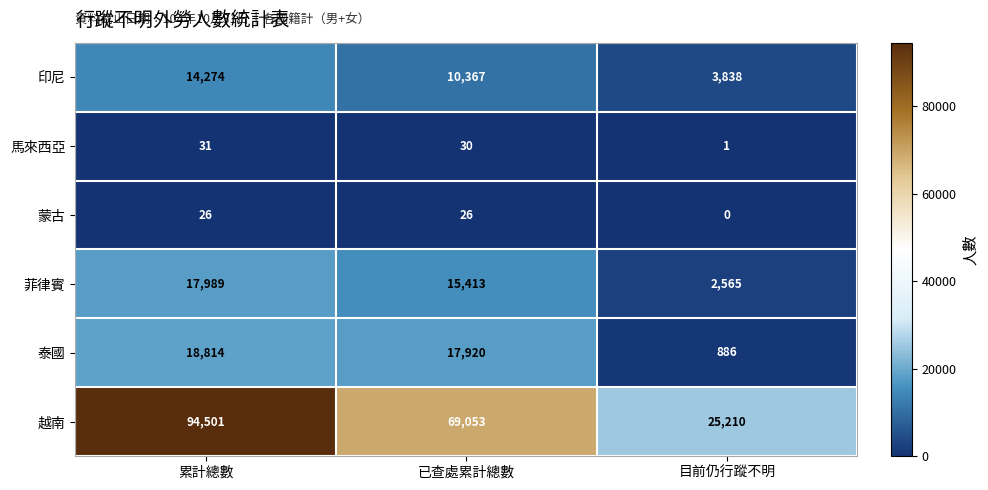

At 累計總數, list the series in order from smallest to largest.

蒙古, 馬來西亞, 印尼, 菲律賓, 泰國, 越南